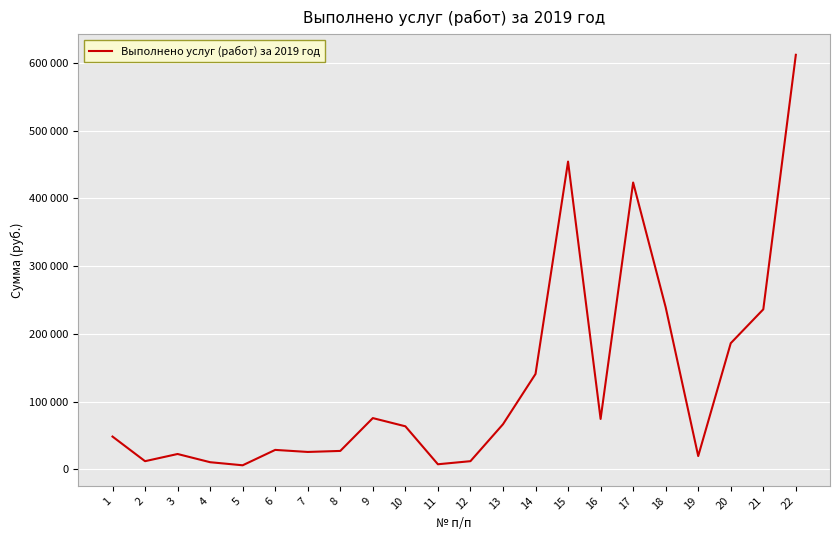

Is this an area chart (filled region under the line)?

No